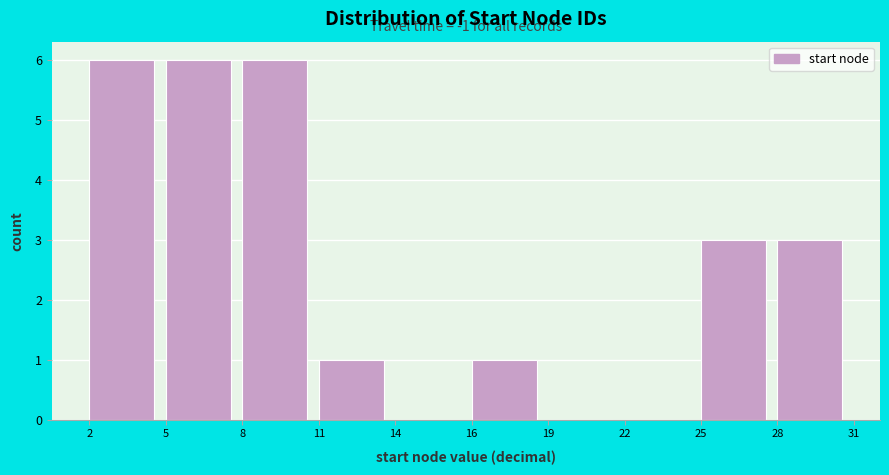

Reading left to right, list all the values displayed in this chart.

2=6	5=6	8=6	11=1	14=0	16=1	19=0	22=0	25=3	28=3